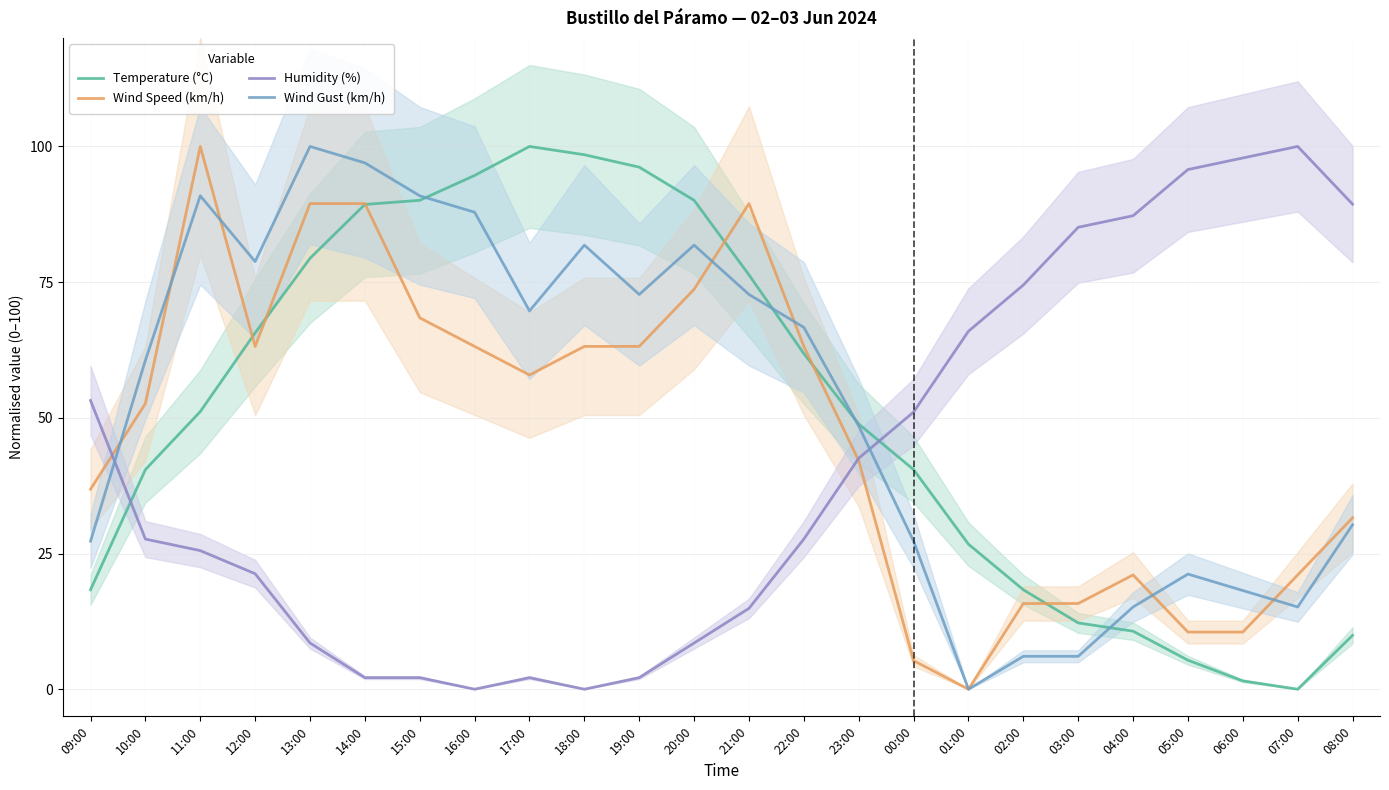

True or false: Wind Speed (km/h) and Temperature (°C) cross at least once.

True